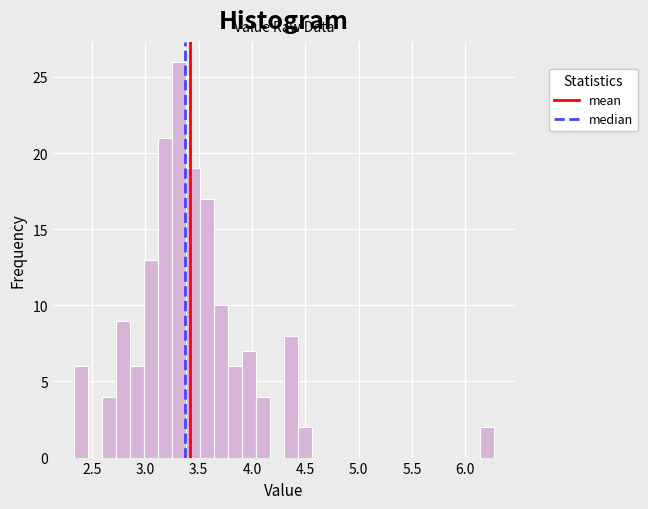

Read against the x-axis, roughly where is the centre of the tallest bar?

3.30